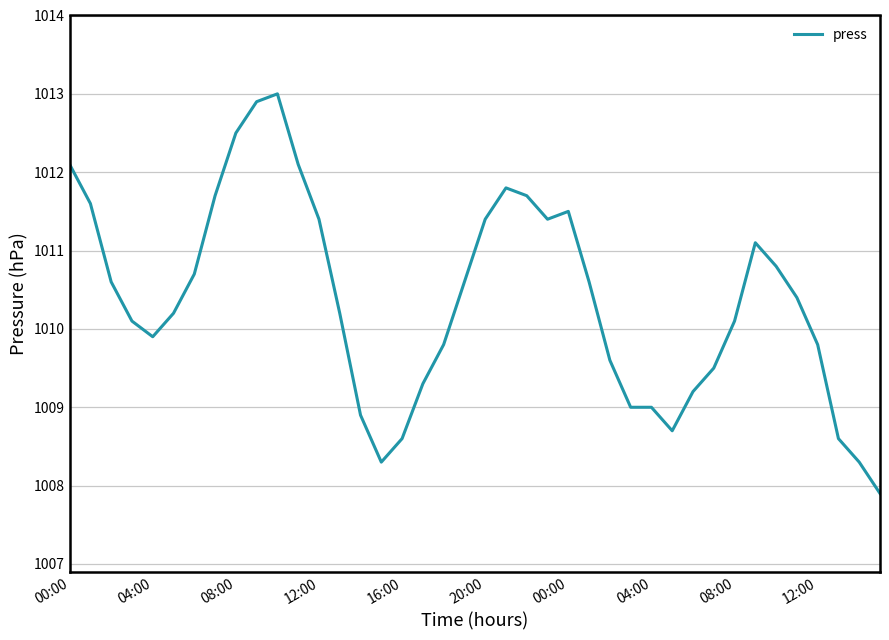

What is the greatest value displayed?

1013.0